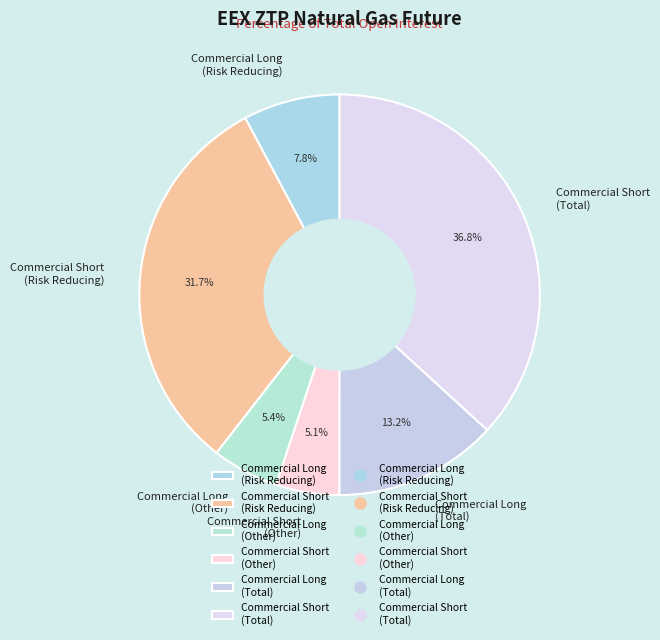

What is the ratio of the value at Commercial Long (Total) to the value at Commercial Long (Risk Reducing)?

1.7